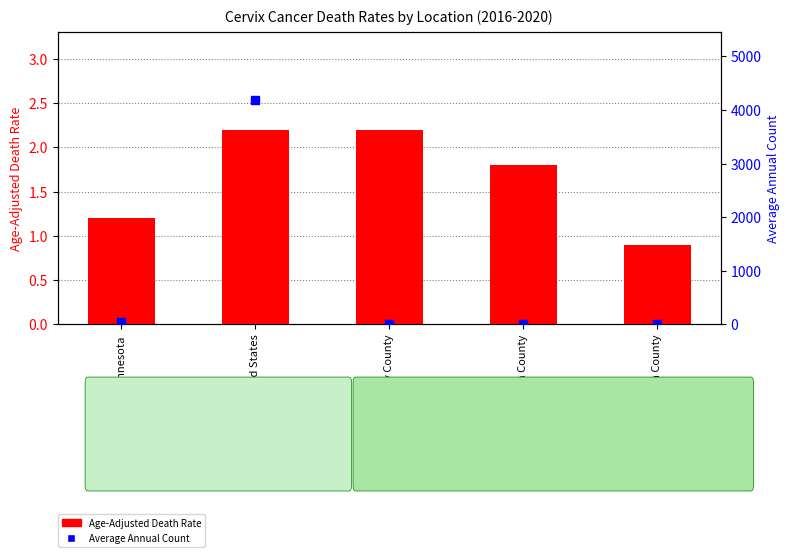

What is the total value across all series at Ramsey County?

9.2